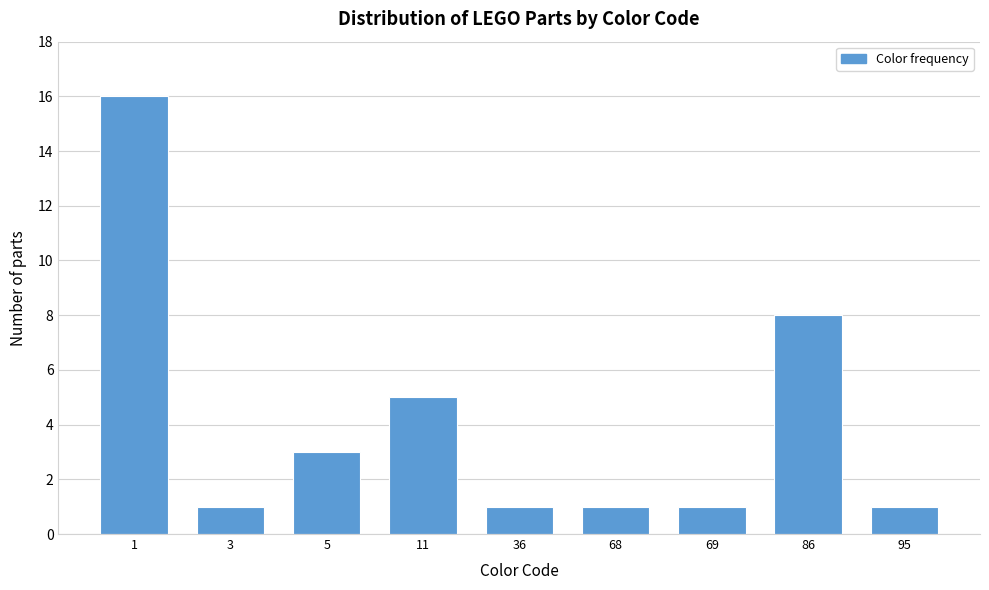

Reading left to right, what are all the values shown in this chart?

1=16	3=1	5=3	11=5	36=1	68=1	69=1	86=8	95=1